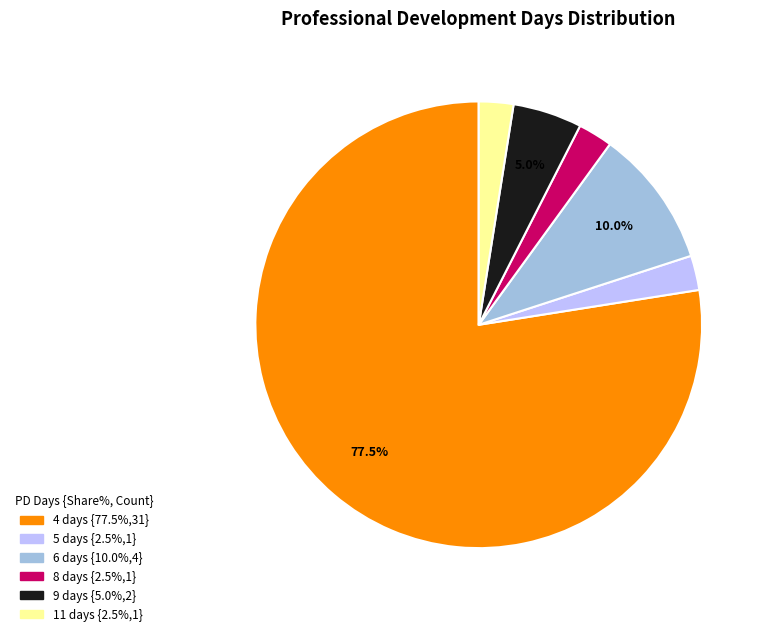

Does any single category account for the majority?

Yes